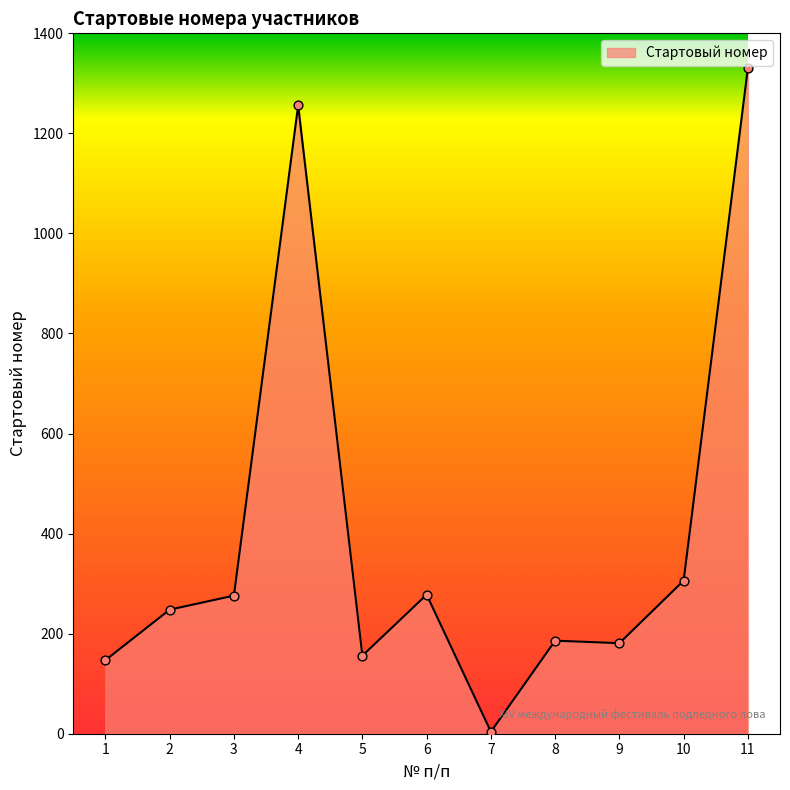

Which has a higher value, 3 or 11?

11